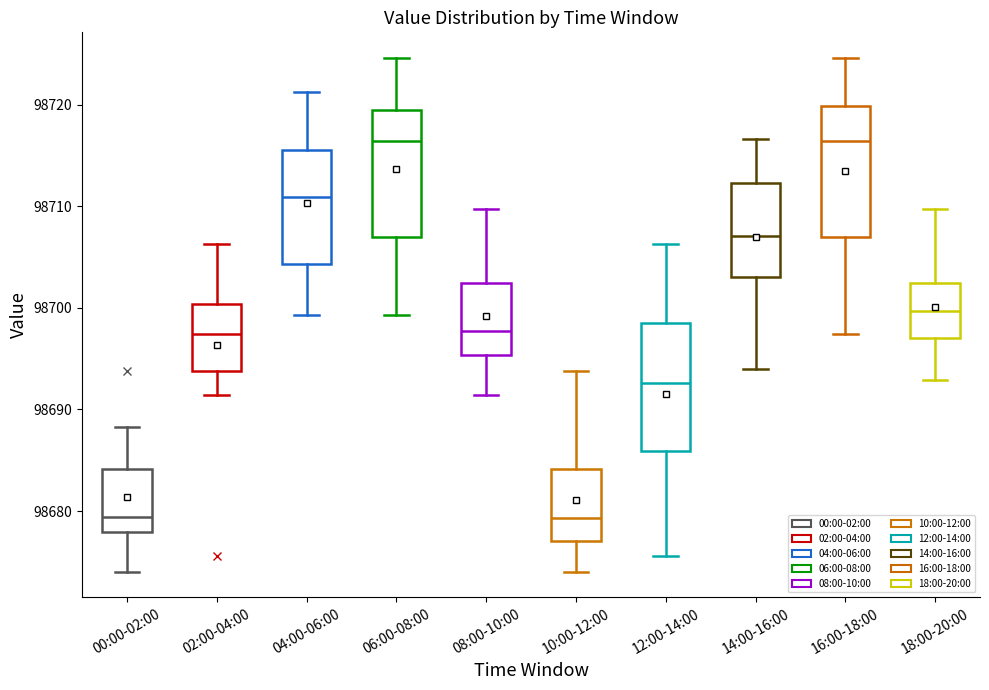

Reading left to right, transcribe this box plot: for each box, give where its median line is, the range the box spans, and where its two whiskers end, as read against the y-axis. The values are not printed on the chart, so give them approximately, as read against the axis.

00:00-02:00: median 98679, box 98678 to 98684, whiskers 98674 to 98688
02:00-04:00: median 98697, box 98694 to 98700, whiskers 98691 to 98706
04:00-06:00: median 98711, box 98704 to 98716, whiskers 98699 to 98721
06:00-08:00: median 98716, box 98707 to 98719, whiskers 98699 to 98725
08:00-10:00: median 98698, box 98695 to 98702, whiskers 98691 to 98710
10:00-12:00: median 98679, box 98677 to 98684, whiskers 98674 to 98694
12:00-14:00: median 98693, box 98686 to 98698, whiskers 98676 to 98706
14:00-16:00: median 98707, box 98703 to 98712, whiskers 98694 to 98717
16:00-18:00: median 98716, box 98707 to 98720, whiskers 98697 to 98725
18:00-20:00: median 98700, box 98697 to 98702, whiskers 98693 to 98710